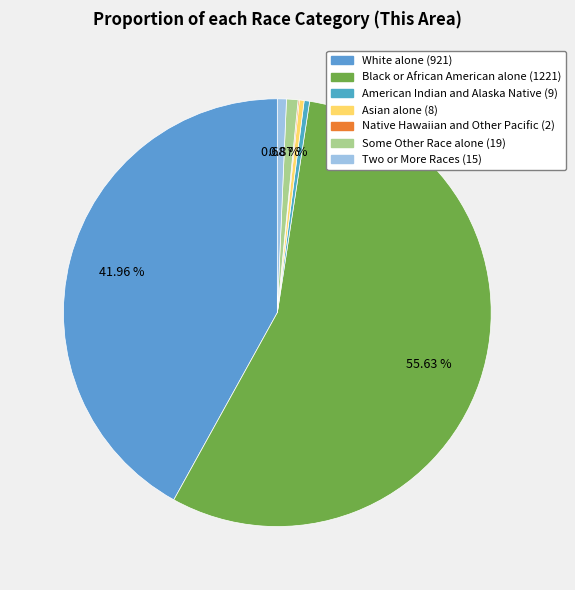

Is Black or African American alone the majority of the pie?

Yes